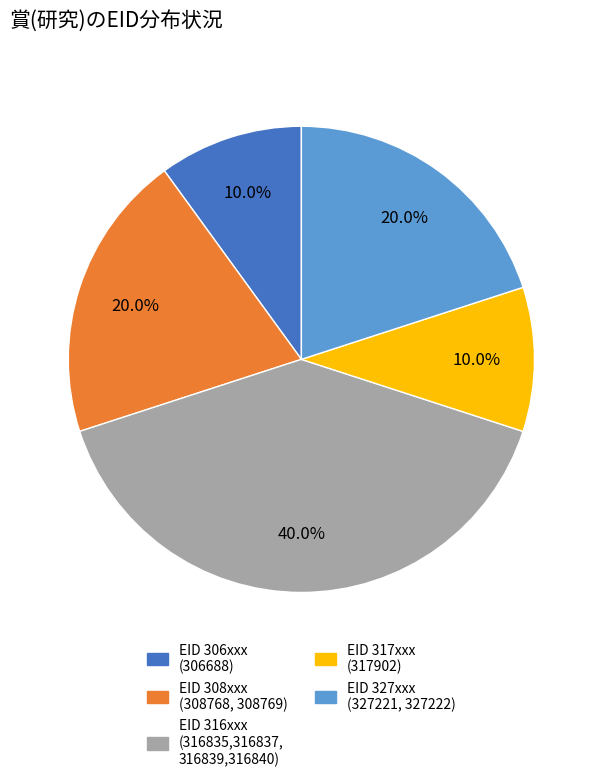

Which slice is the largest?

EID 316xxx (316835,316837, 316839,316840)